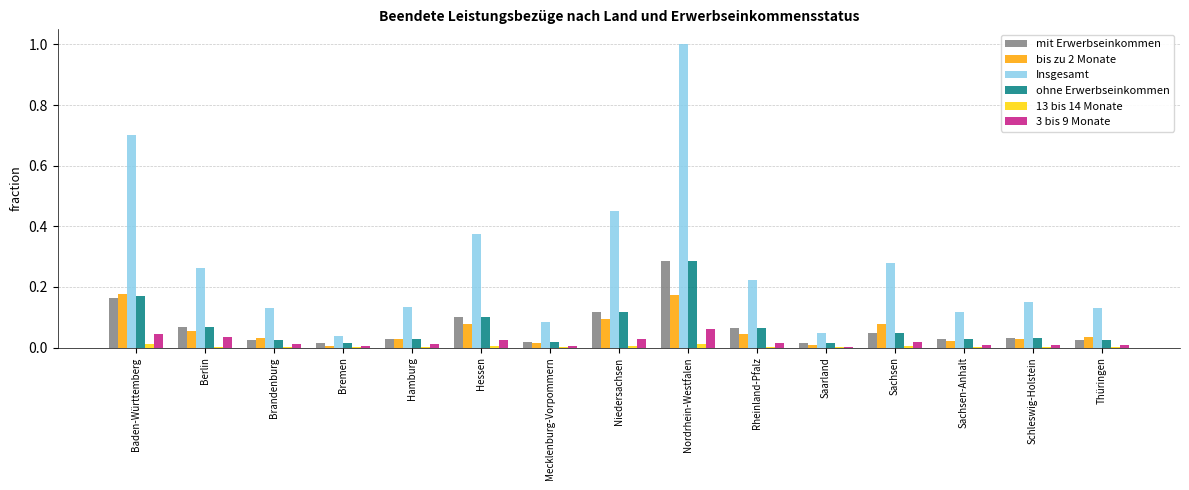

Are the bars horizontal?

No